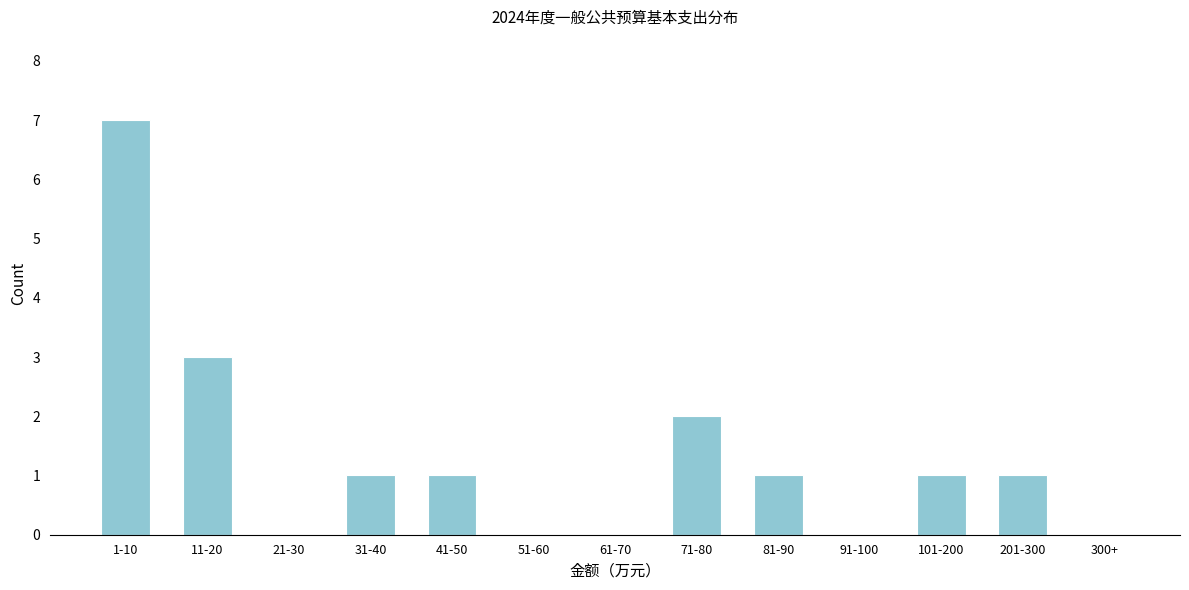

Reading right to left, what are all the values shown in this chart?

300+=0	201-300=1	101-200=1	91-100=0	81-90=1	71-80=2	61-70=0	51-60=0	41-50=1	31-40=1	21-30=0	11-20=3	1-10=7